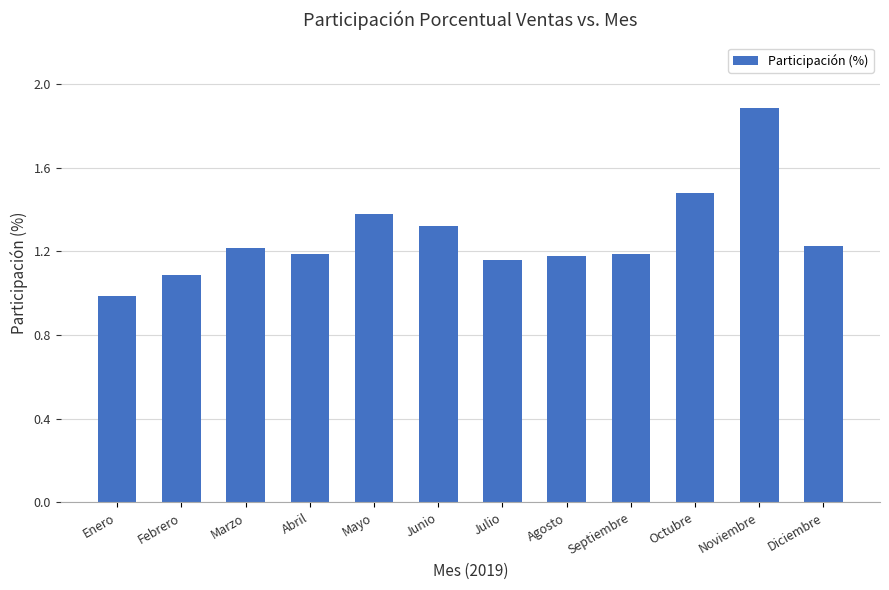

What is the value of the 6th bar from the left?

1.3